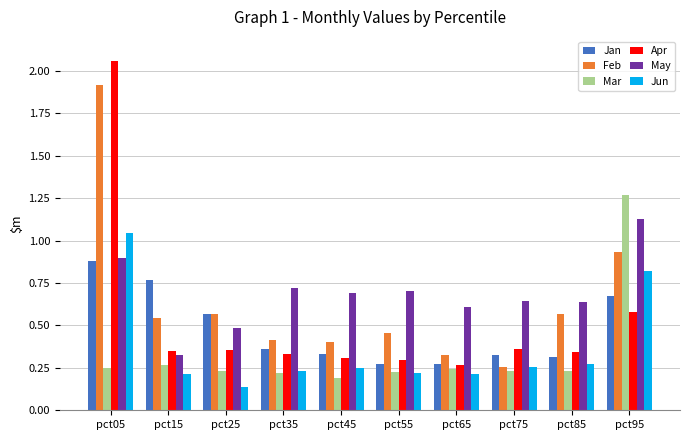

What is the sum of the Feb values at pct95 and pct25?

1.5